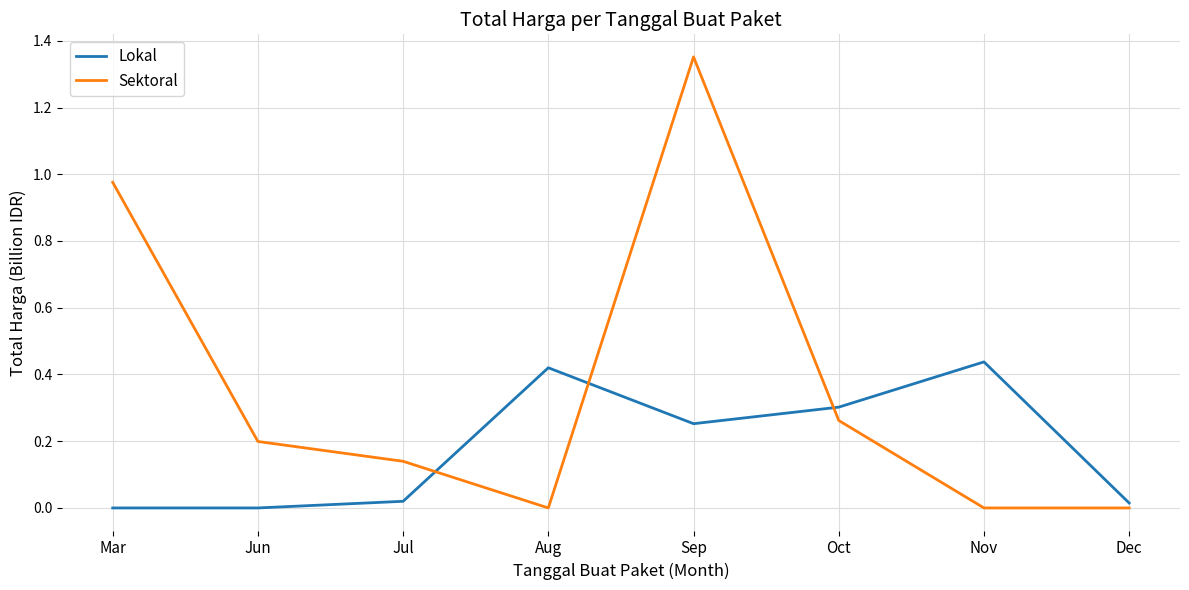

List the series in order of their peak value, lowest first.

Lokal, Sektoral